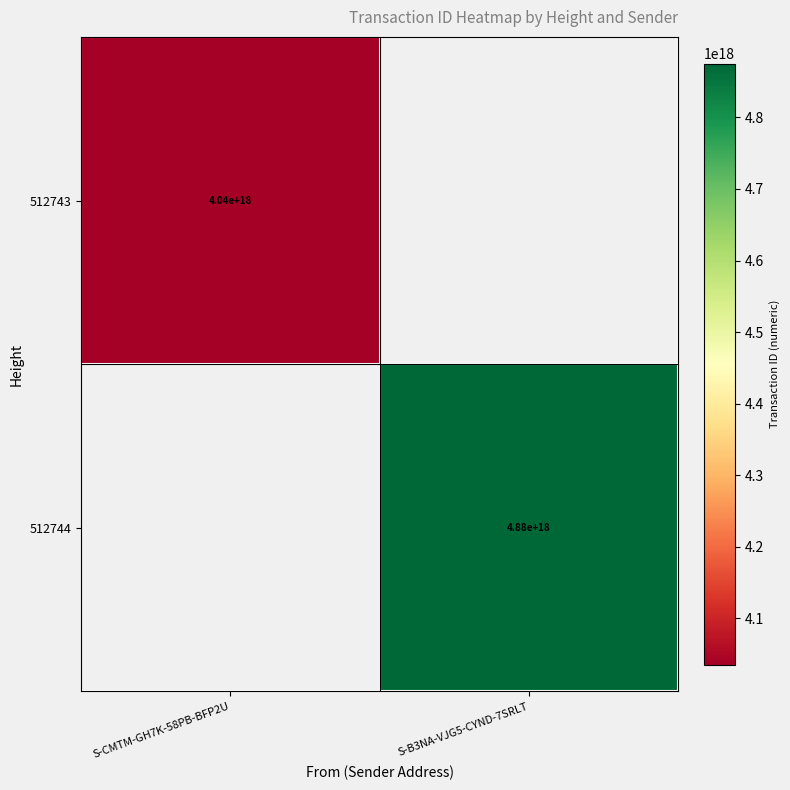

Which label corresponds to the smallest value in the chart?

S-CMTM-GH7K-58PB-BFP2U